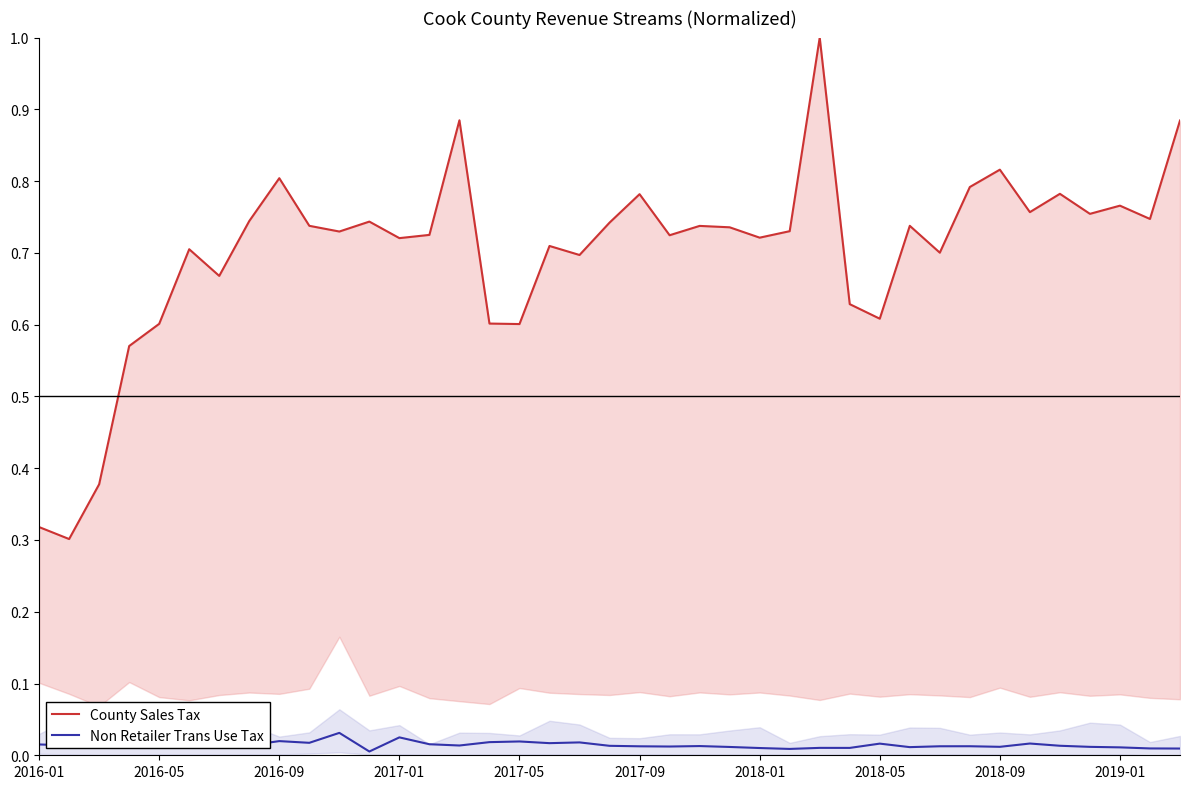

Which series changed the most between 2016-05 and 14?

County Sales Tax